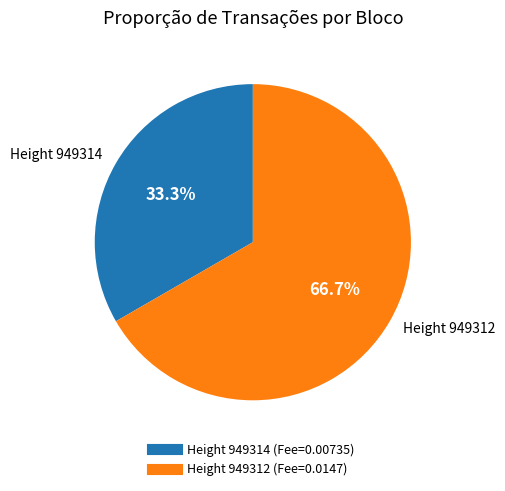

Does any single category account for the majority?

Yes